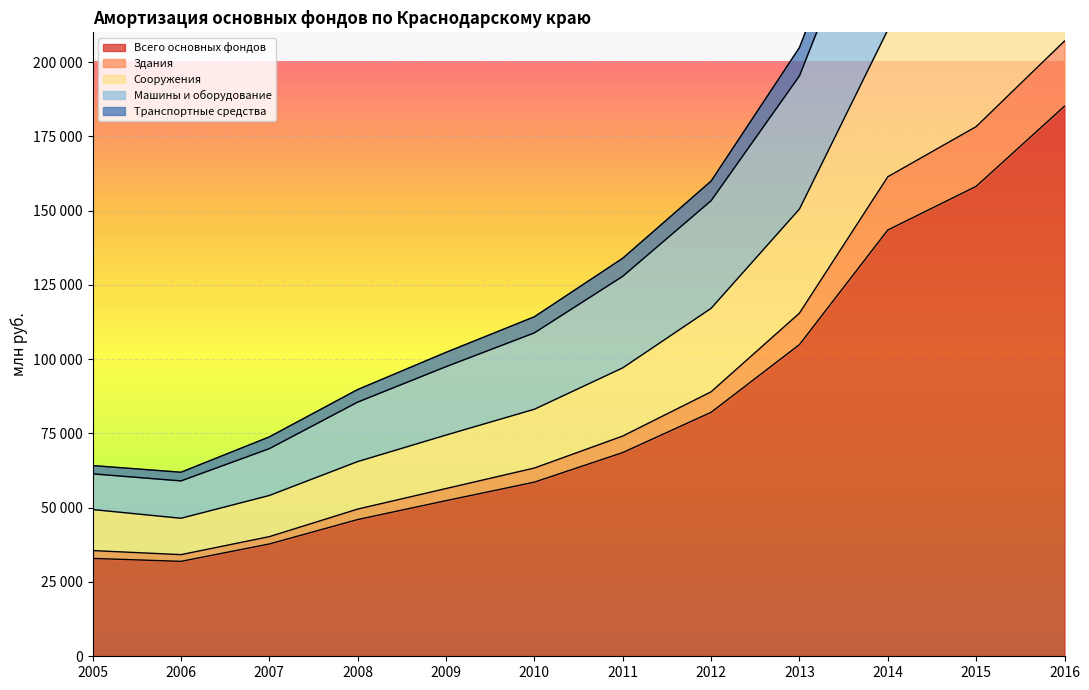

What are all the series names shown in the legend?

Всего основных фондов, Здания, Сооружения, Машины и оборудование, Транспортные средства